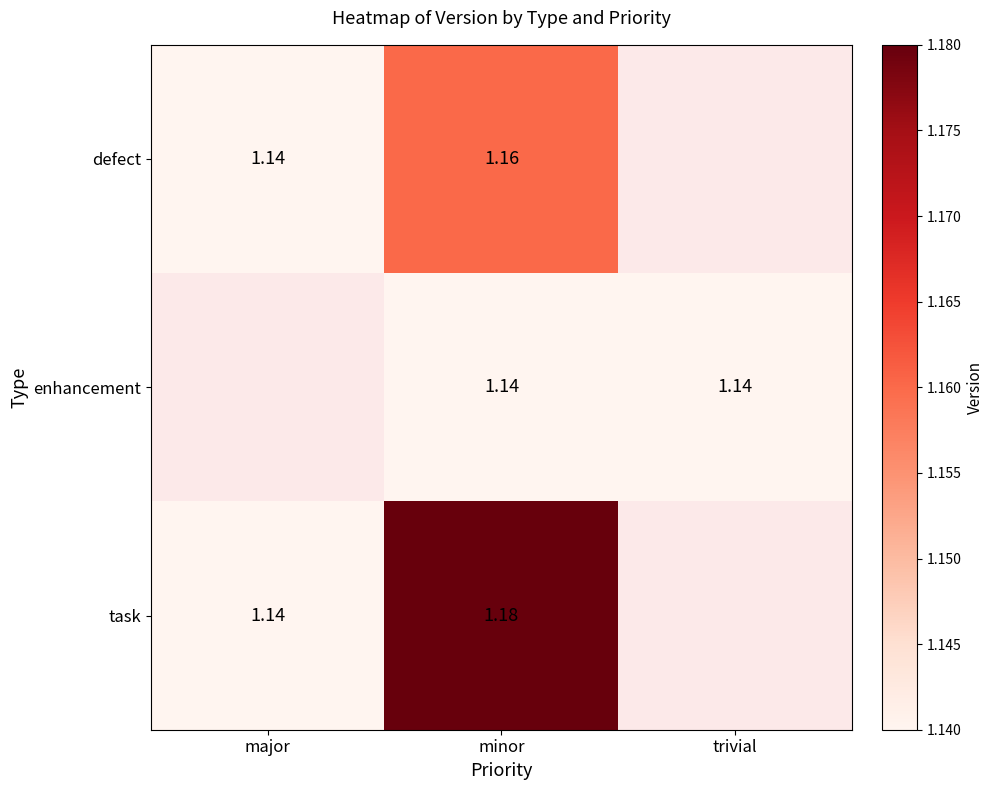

Rank the series at minor from lowest to highest value.

enhancement, defect, task